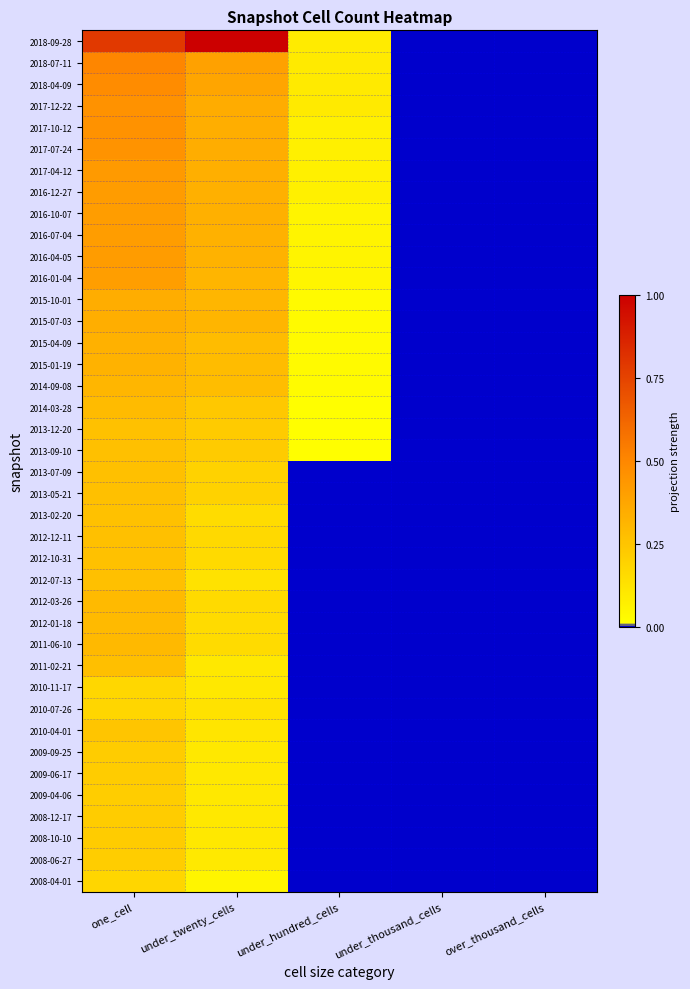

Between one_cell and over_thousand_cells, which is larger?

one_cell